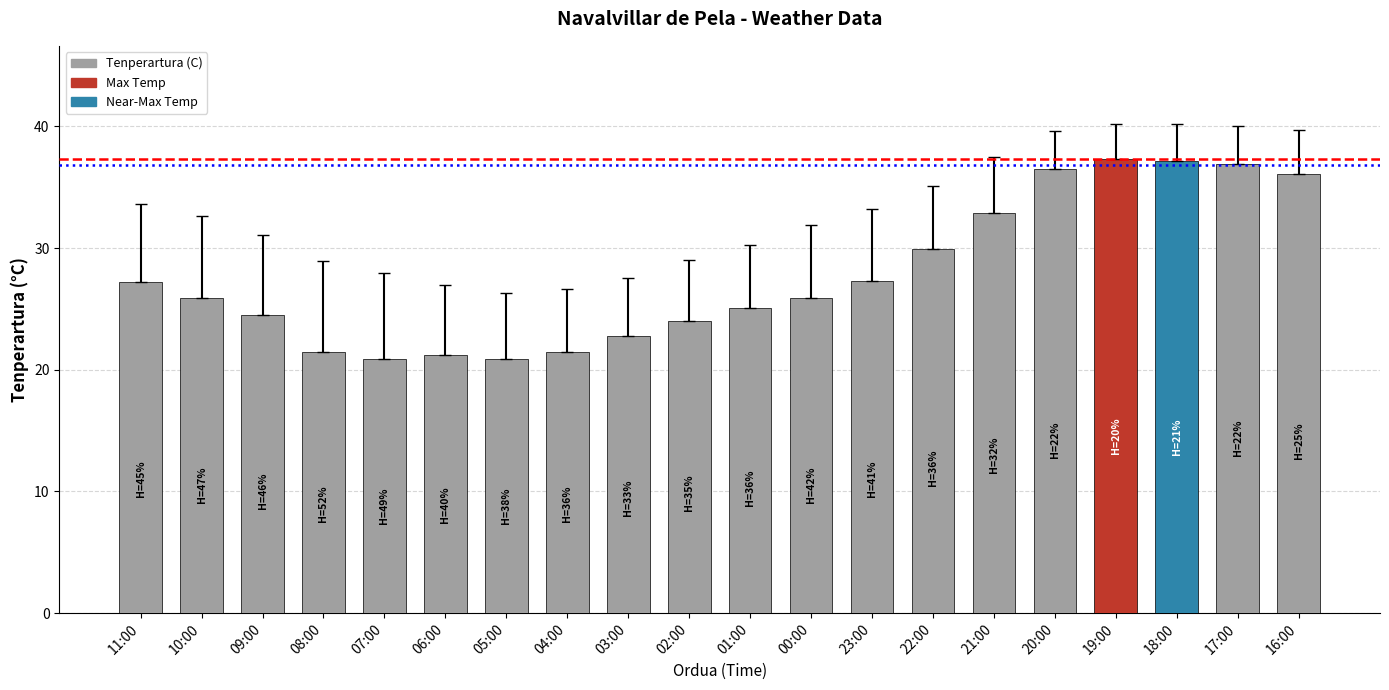

How many distinct data groups are displayed?

1